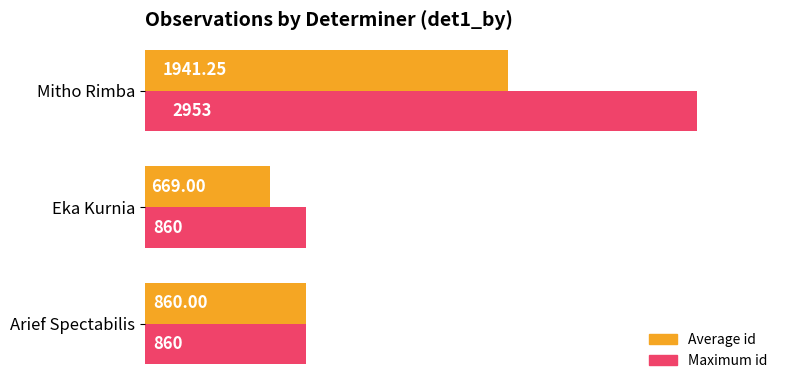

At Eka Kurnia, list the series in order from largest to smallest.

Maximum id, Average id